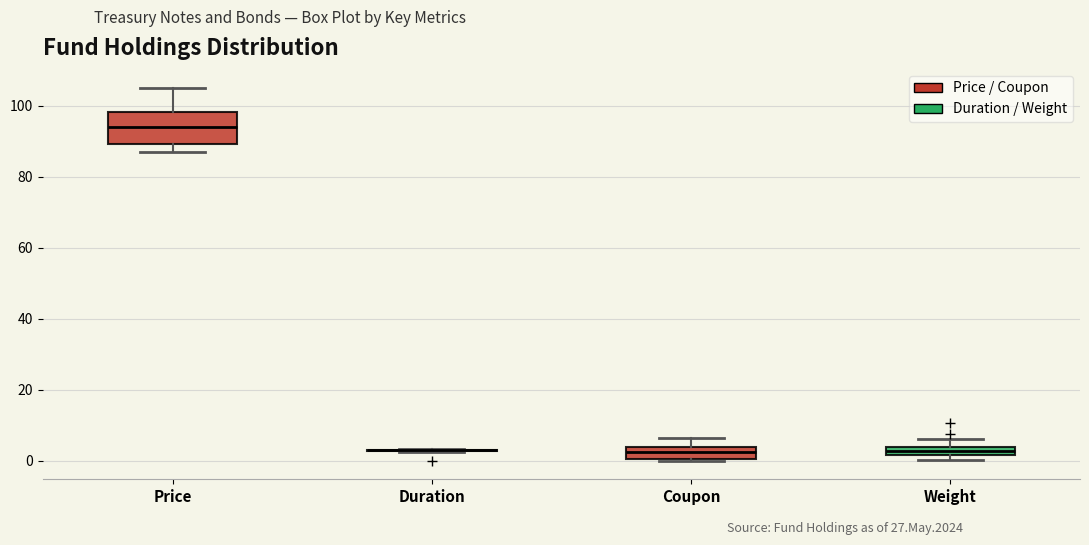

Which box is the tallest, from its lower edge to its upper edge?

Price